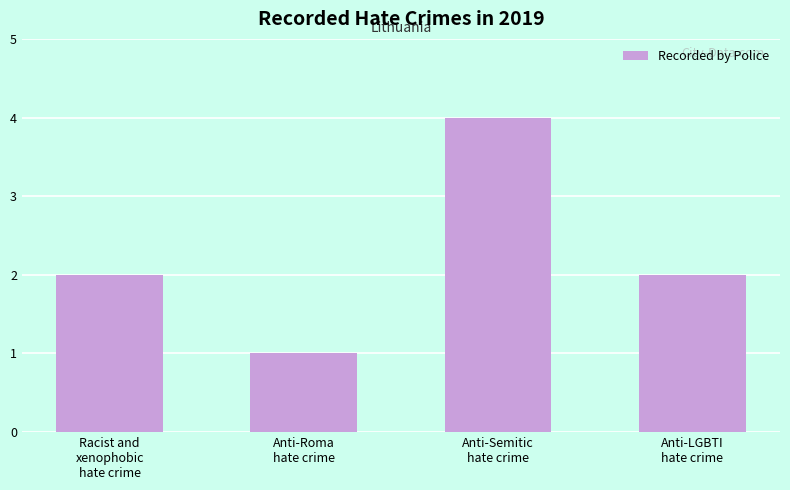

What is the maximum value shown in the chart?

4